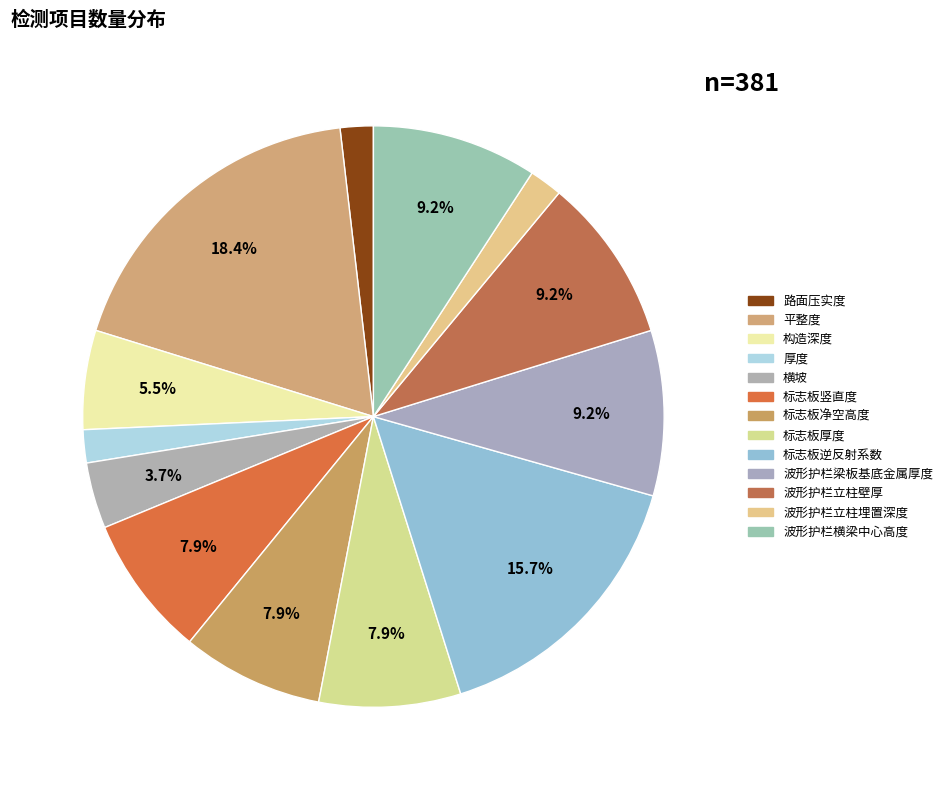

Rank the categories by value from lowest to highest.

路面压实度, 厚度, 波形护栏立柱埋置深度, 横坡, 构造深度, 标志板竖直度, 标志板净空高度, 标志板厚度, 波形护栏梁板基底金属厚度, 波形护栏立柱壁厚, 波形护栏横梁中心高度, 标志板逆反射系数, 平整度